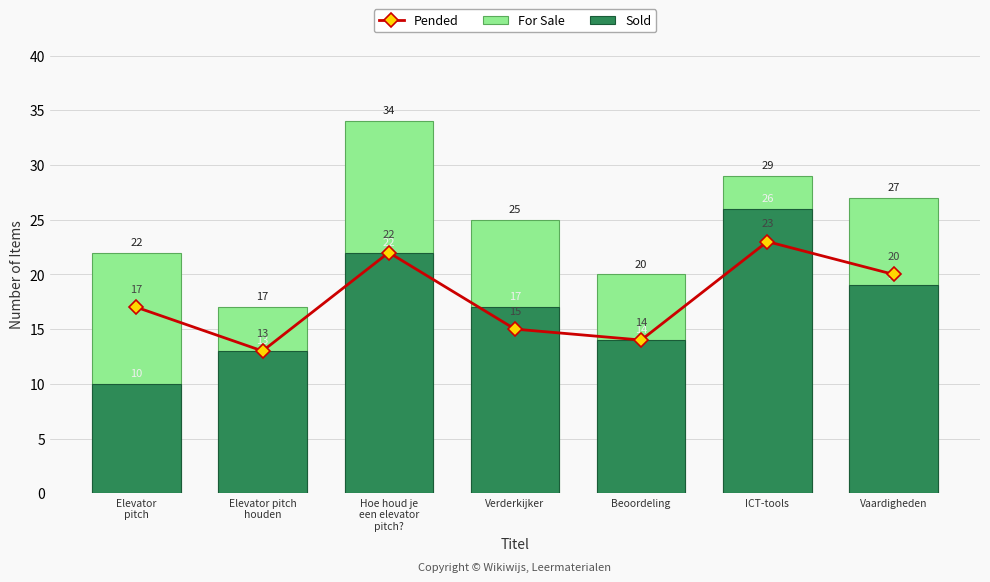

What is the value of the Sold bar at the 2nd from the left?

13